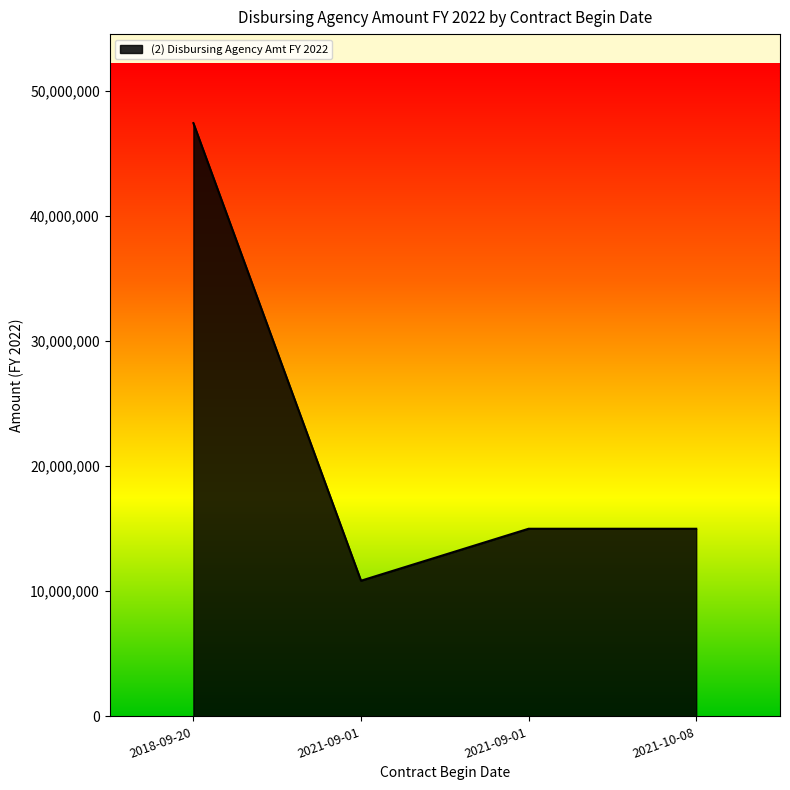

Count the number of data series in this chart.

1